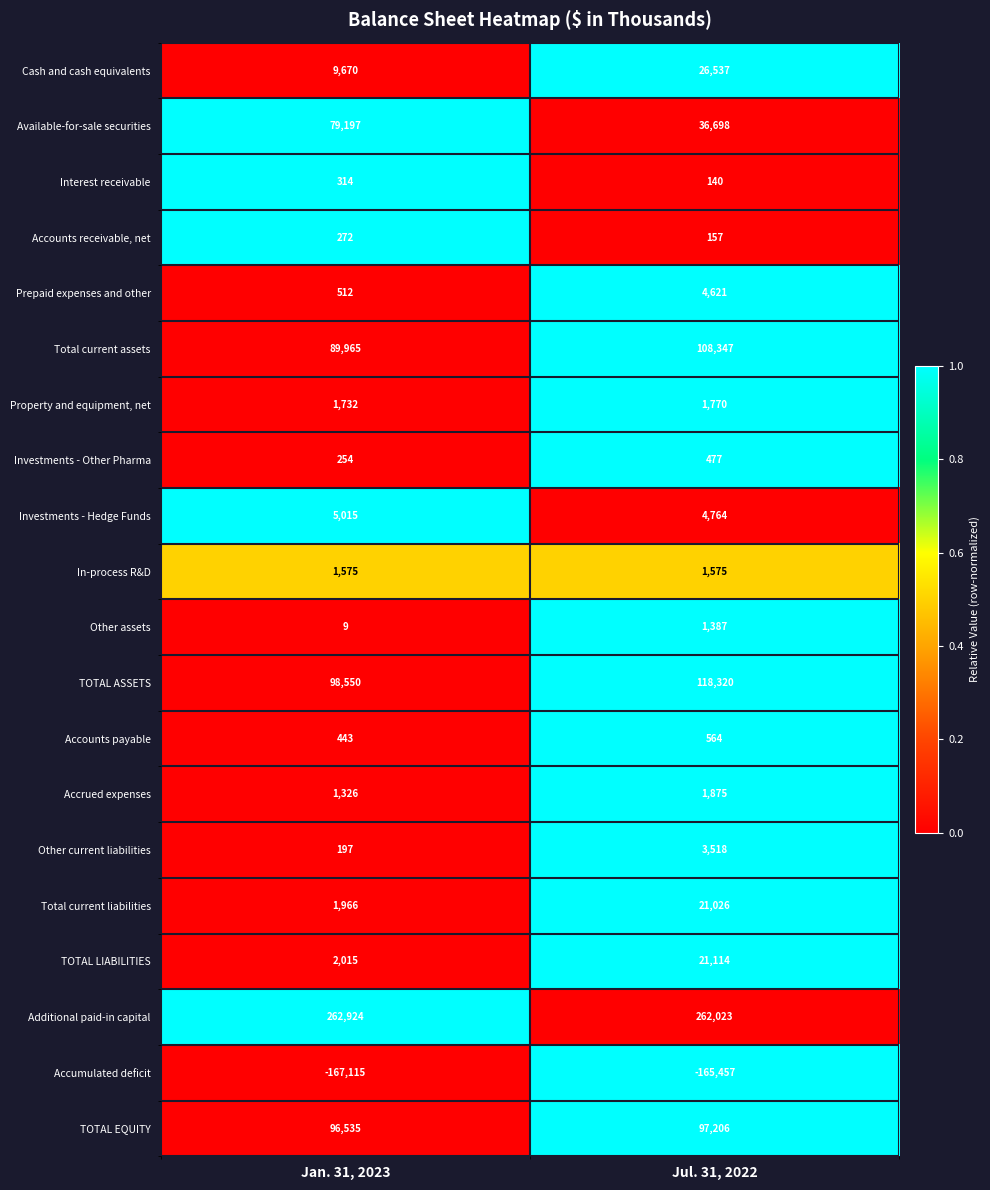

At Jul. 31, 2022, list the series in order from smallest to largest.

Accumulated deficit, Interest receivable, Accounts receivable, net, Investments - Other Pharma, Accounts payable, Other assets, In-process R&D, Property and equipment, net, Accrued expenses, Other current liabilities, Prepaid expenses and other, Investments - Hedge Funds, Total current liabilities, TOTAL LIABILITIES, Cash and cash equivalents, Available-for-sale securities, TOTAL EQUITY, Total current assets, TOTAL ASSETS, Additional paid-in capital